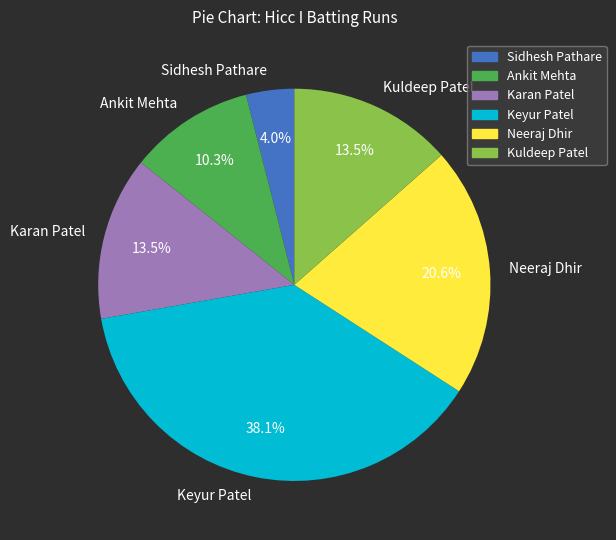

Does Keyur Patel represent more than half of the total?

No